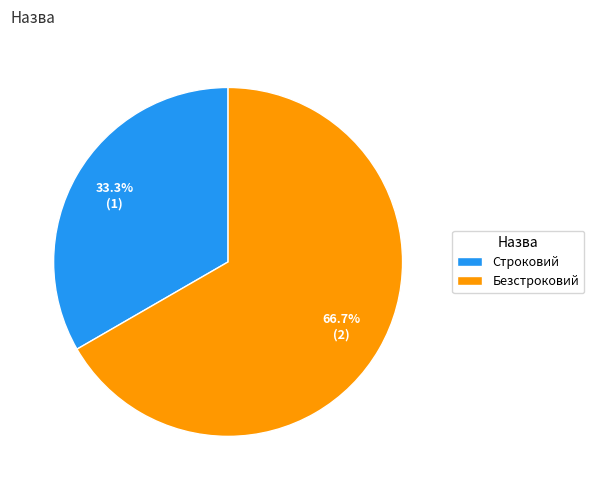

Is there any slice that represents more than half of the pie?

Yes